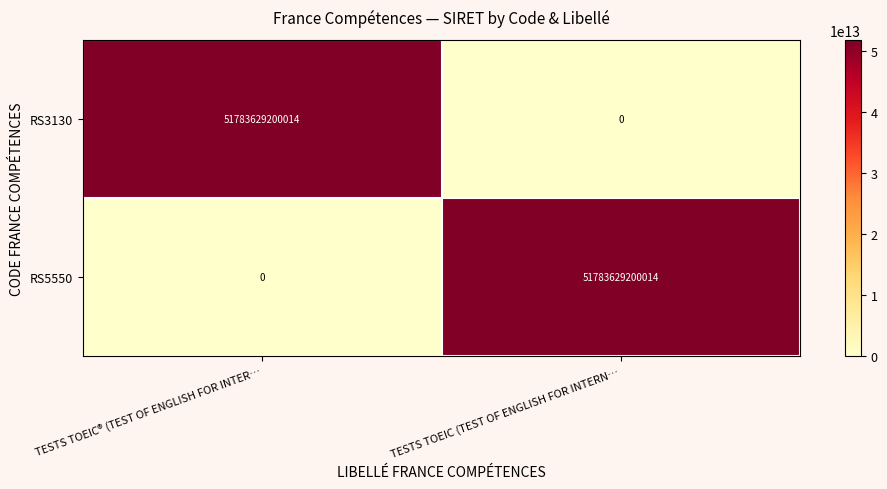

How many categories are shown in the chart?

2